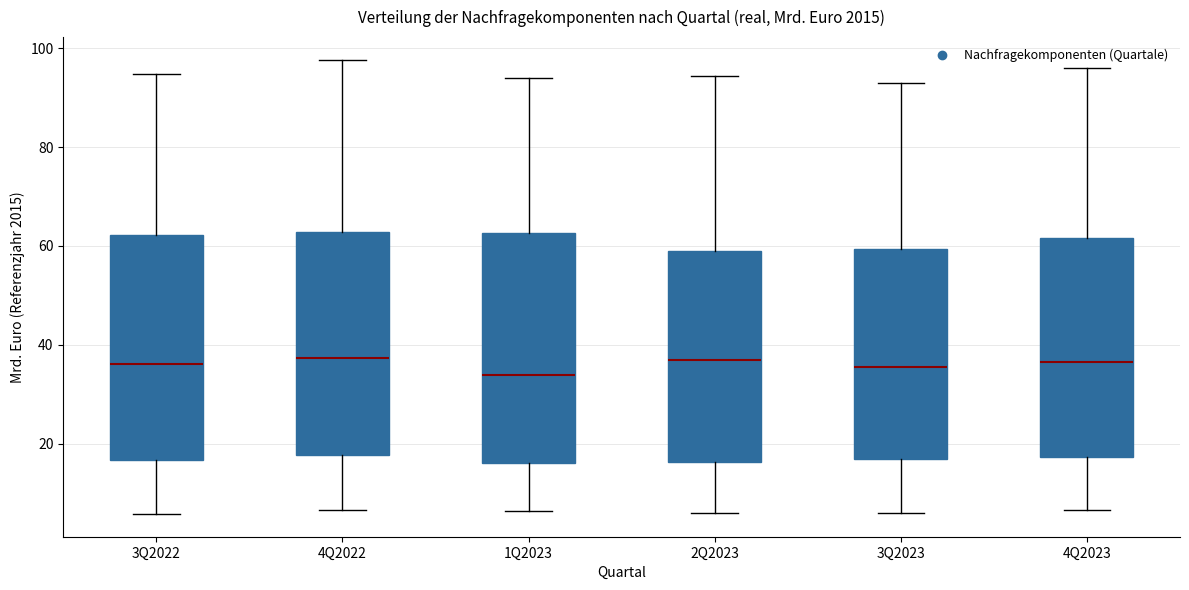

Reading left to right, read every box against the y-axis: the position of its median line, the range the box covers, and the ends of its whiskers. The values are not printed on the chart, so give them approximately, as read against the axis.

3Q2022: median 36, box 16 to 62, whiskers 6 to 94
4Q2022: median 38, box 18 to 62, whiskers 6 to 98
1Q2023: median 34, box 16 to 62, whiskers 6 to 94
2Q2023: median 36, box 16 to 58, whiskers 6 to 94
3Q2023: median 36, box 16 to 60, whiskers 6 to 92
4Q2023: median 36, box 18 to 62, whiskers 6 to 96